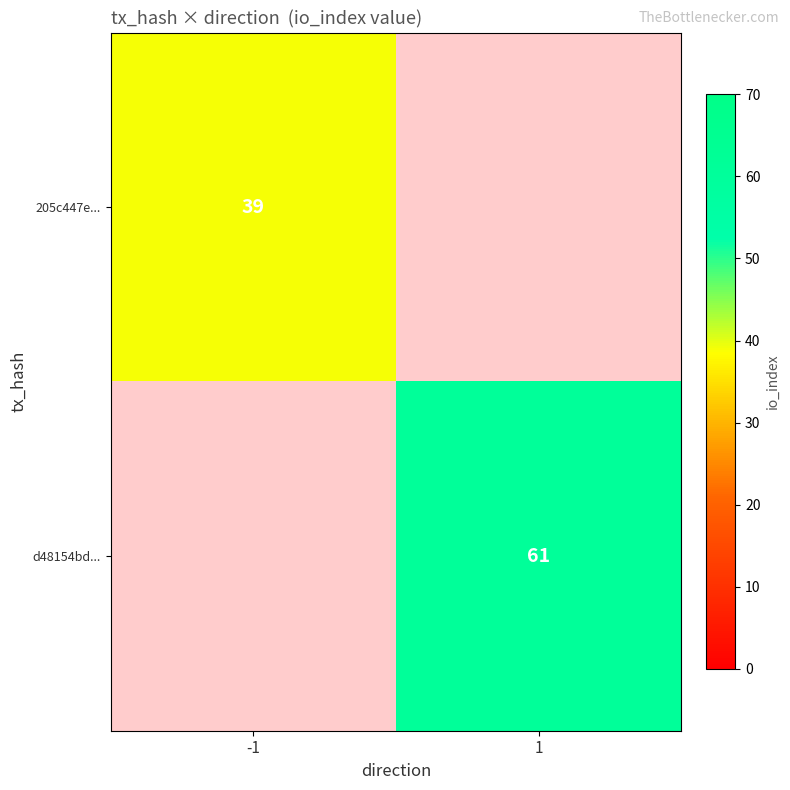

Which label corresponds to the largest value in the chart?

1